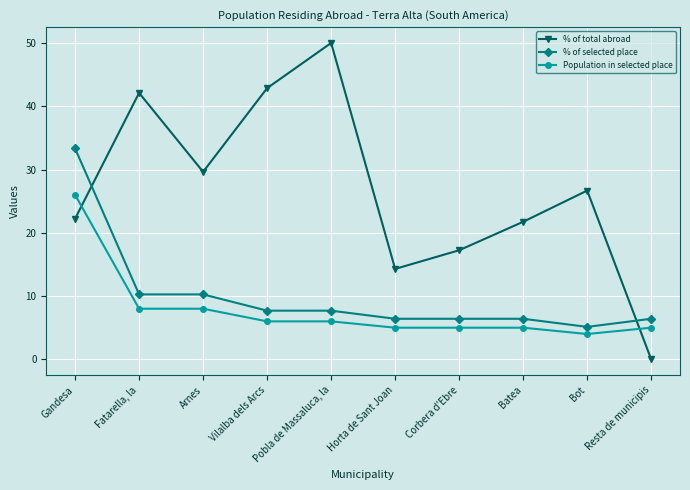

At which category does the chart reach its peak across all series?

Pobla de Massaluca, la